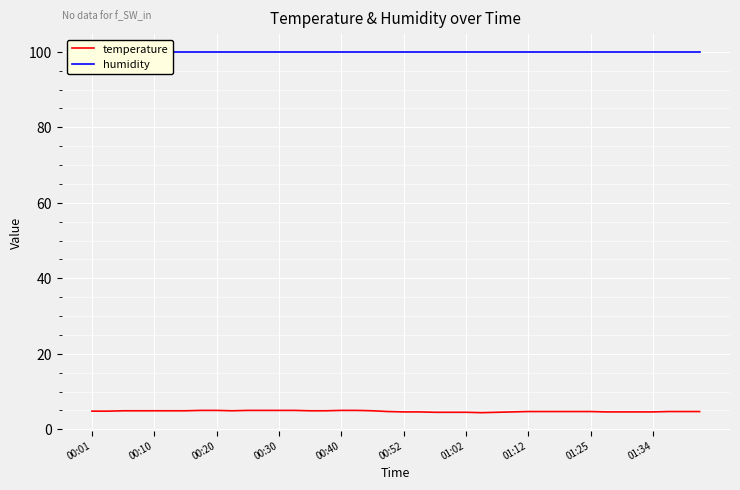

Is it true that temperature equals 5.0 at 00:30?

True